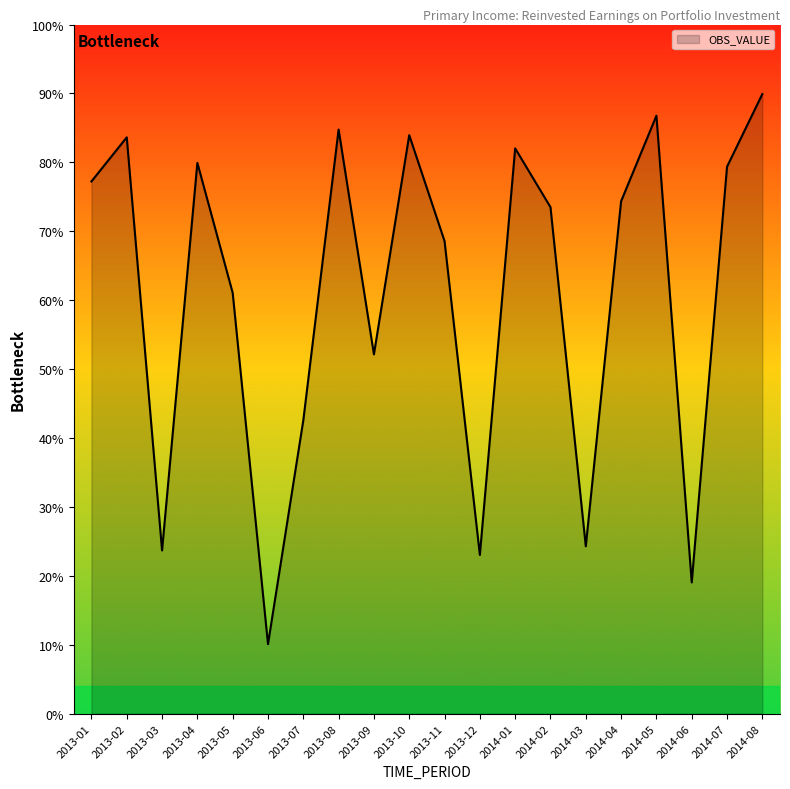

What position from the left is 2014-02?

14